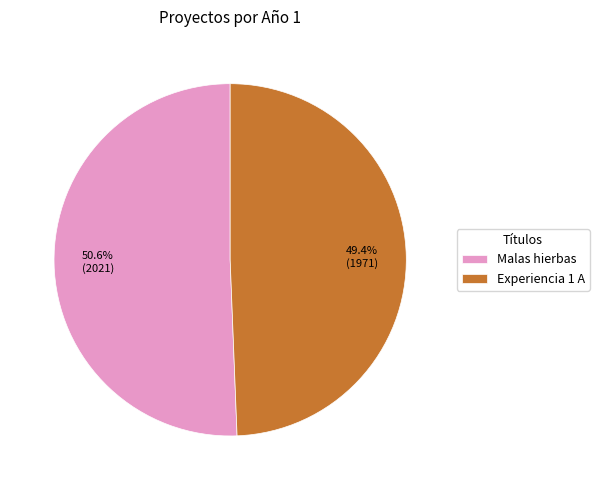

Rank the categories by value from lowest to highest.

Experiencia 1 A, Malas hierbas